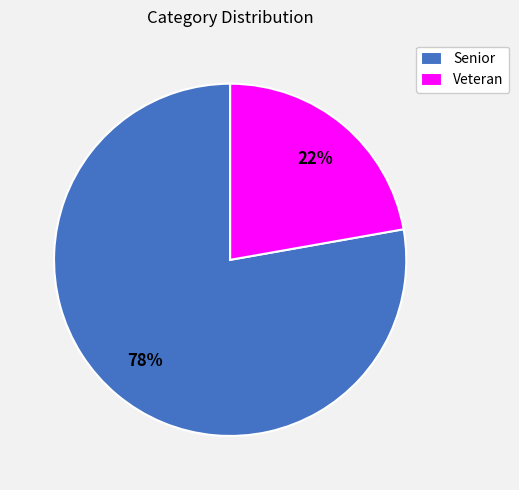

To the nearest percent, what portion does Senior represent?

78%